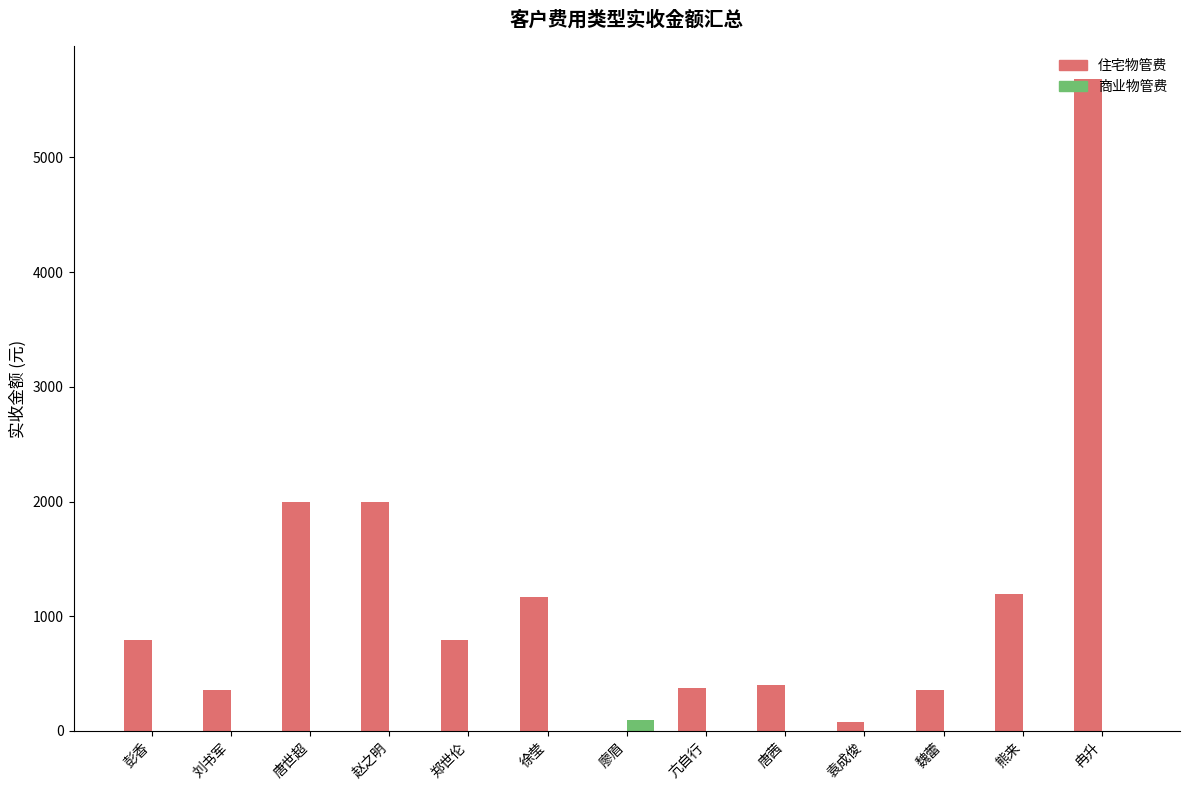

How many distinct data groups are displayed?

2